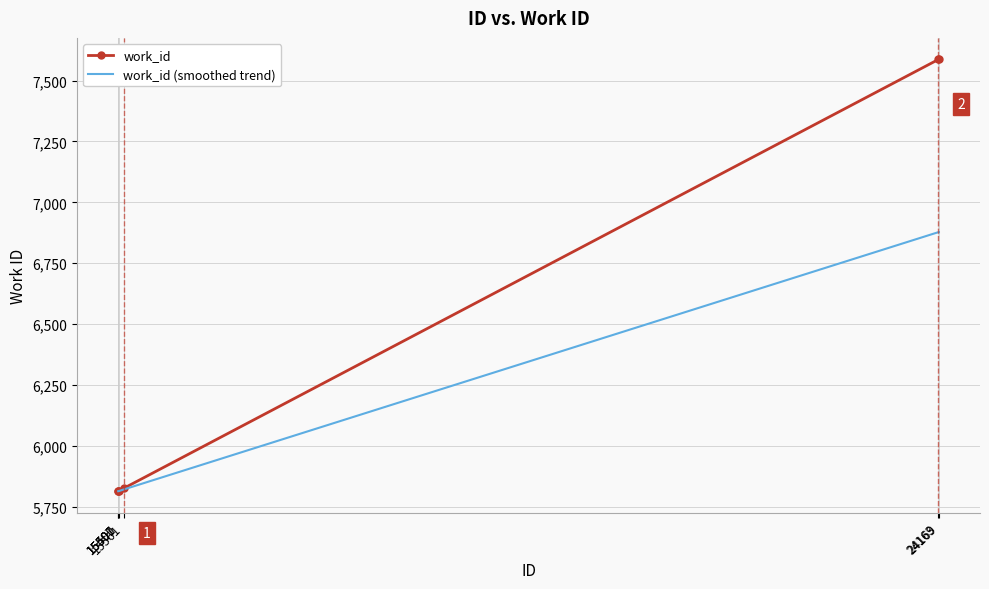

What is the sum of all work_id values?

38439.0